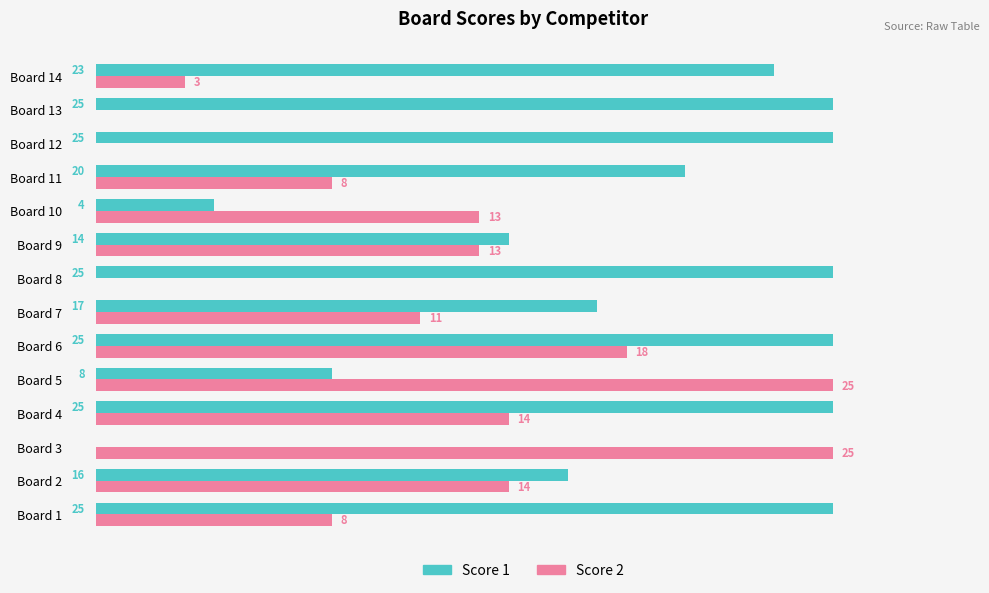

At which category is the sum across all series the highest?

Board 6